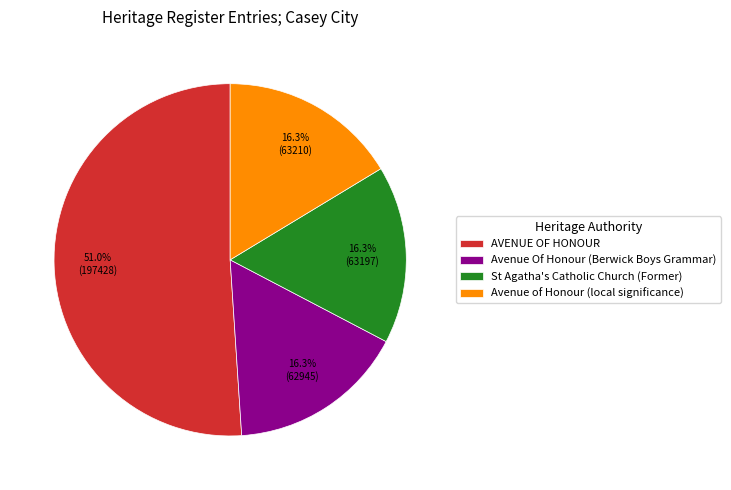

Is it true that AVENUE OF HONOUR is 58% of the pie?

False